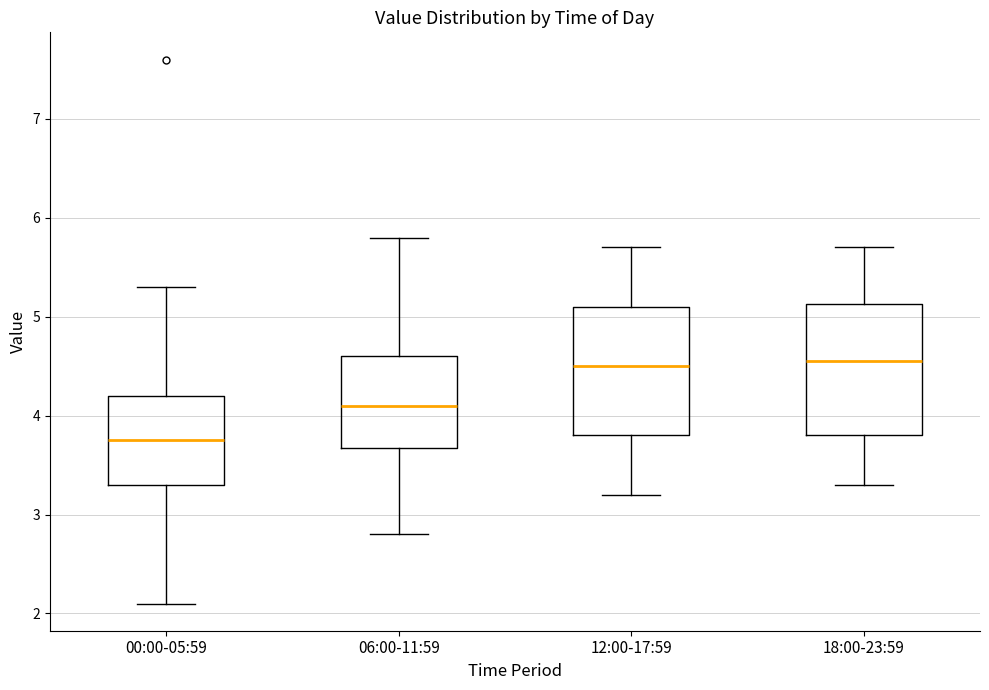

Where does the lower whisker of the box for 06:00-11:59 end on the y-axis? The values are not printed on the chart, so give them approximately, as read against the axis.

2.8